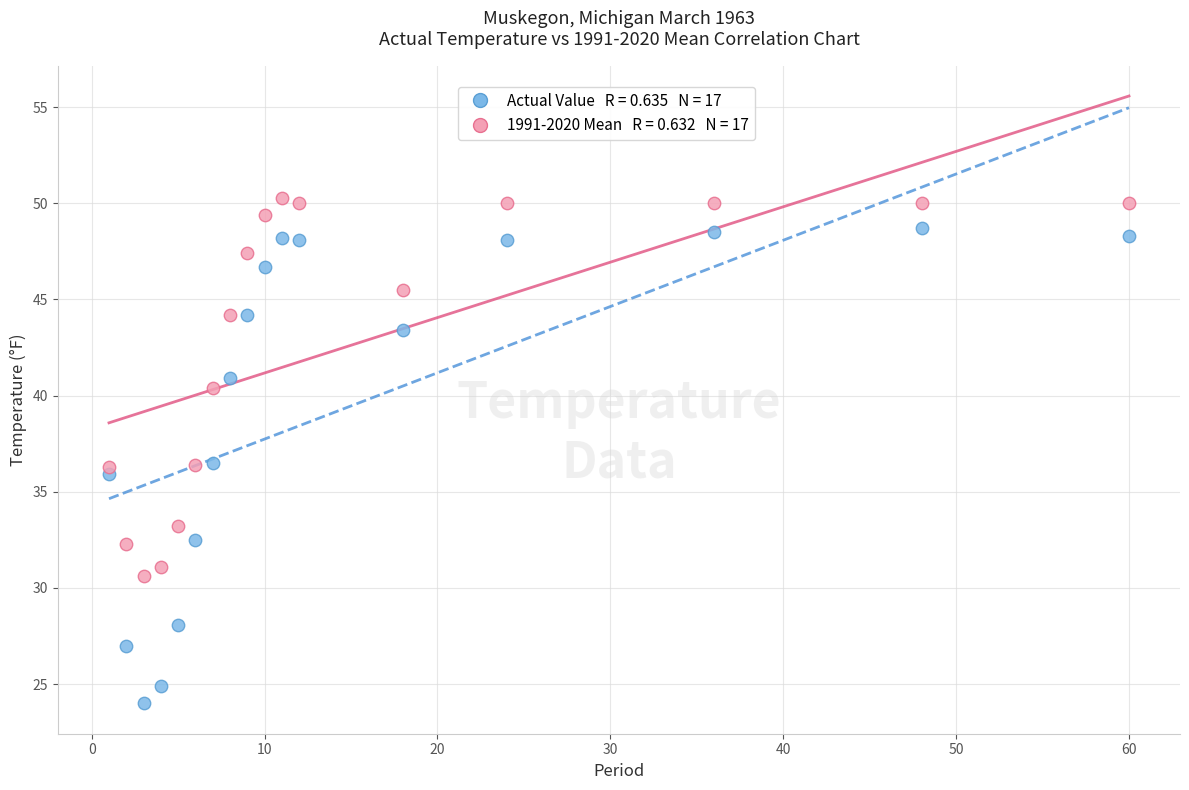

Across all data points, what is the range of X values (max minus min)?

59.0